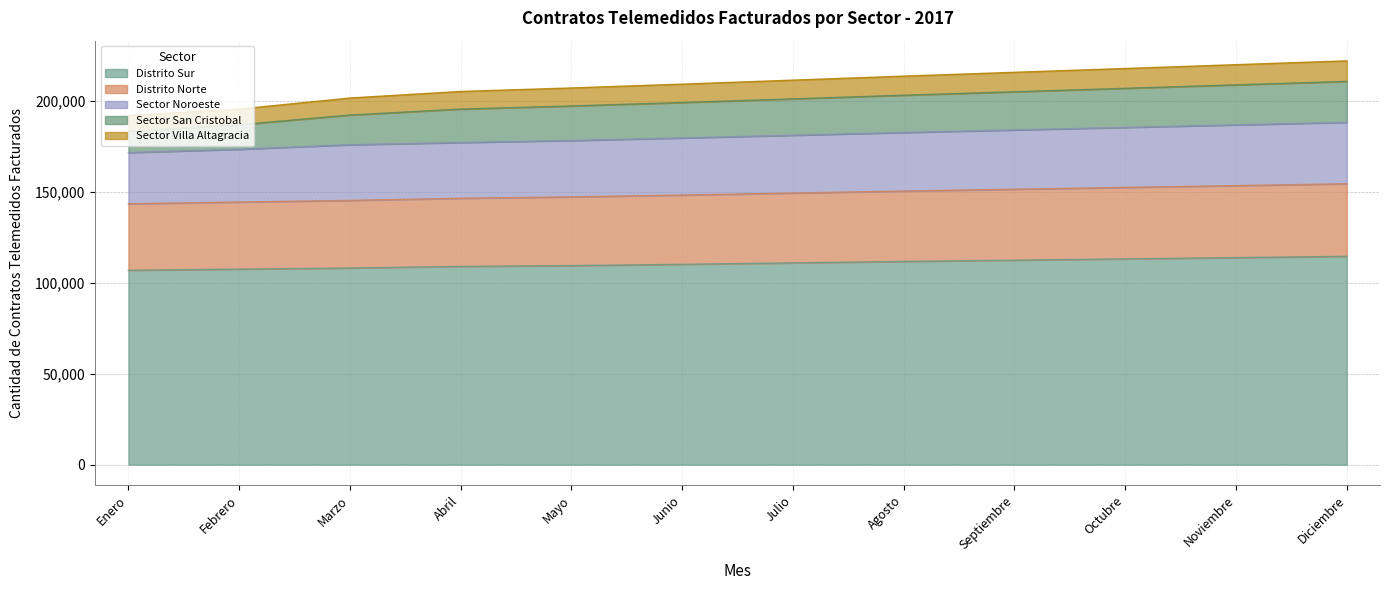

What is the total value across all series at Marzo?

201665